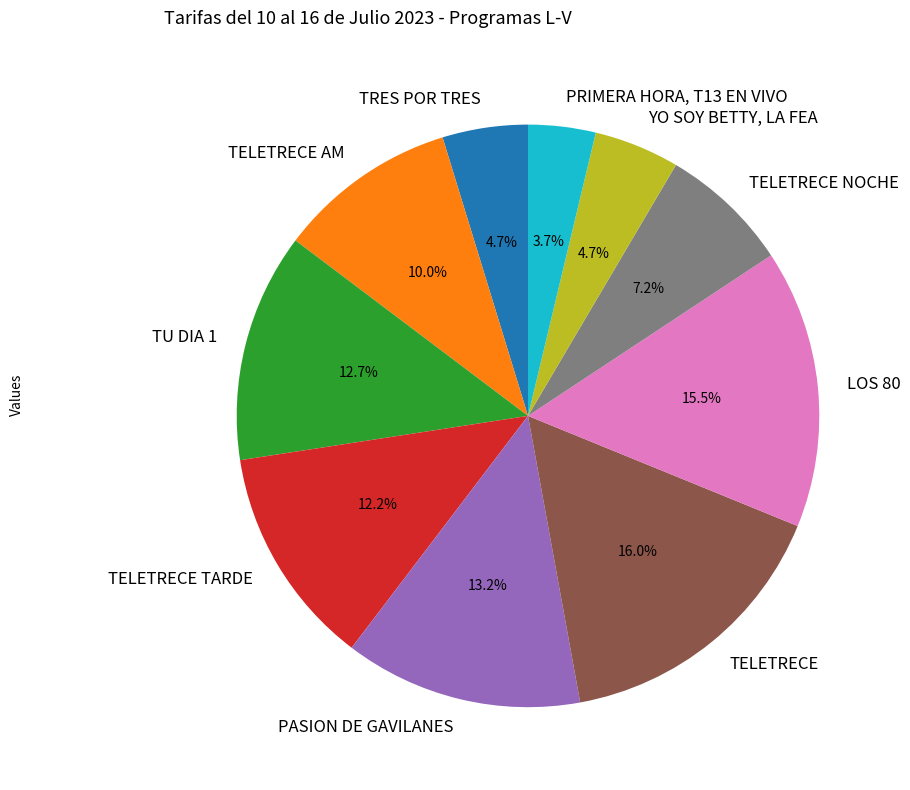

Which has a higher value, PRIMERA HORA, T13 EN VIVO or TRES POR TRES?

TRES POR TRES